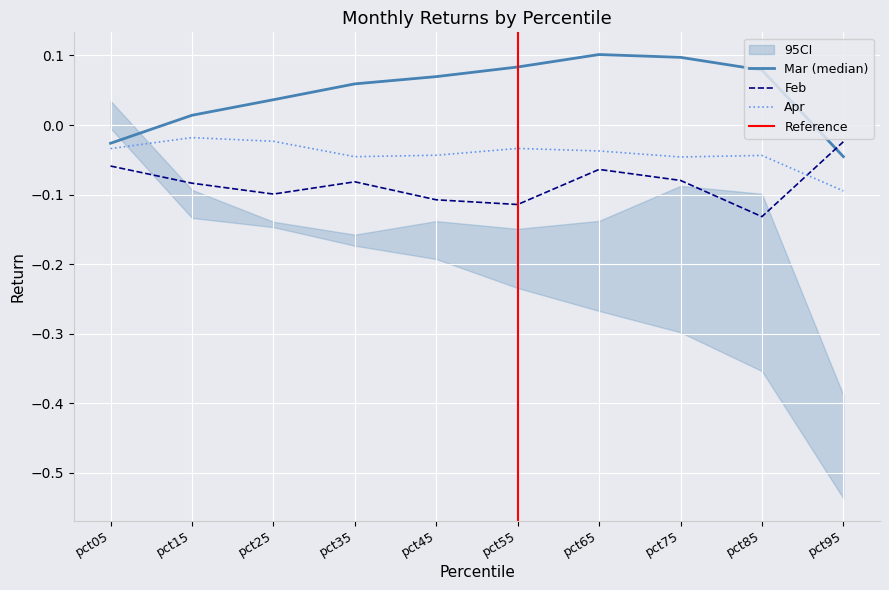

At which category does the chart reach its minimum across all series?

pct85